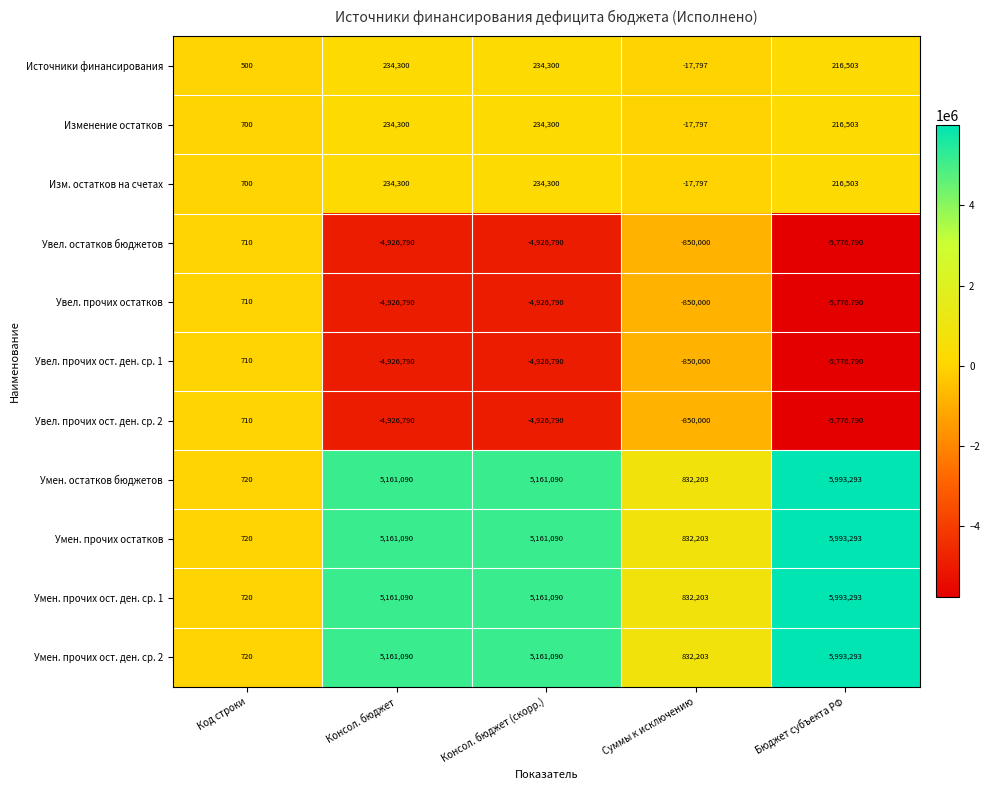

Is the value of Увел. прочих ост. ден. ср. 1 at Суммы к исключению greater than the value of Увел. прочих остатков at Консол. бюджет (скорр.)?

Yes